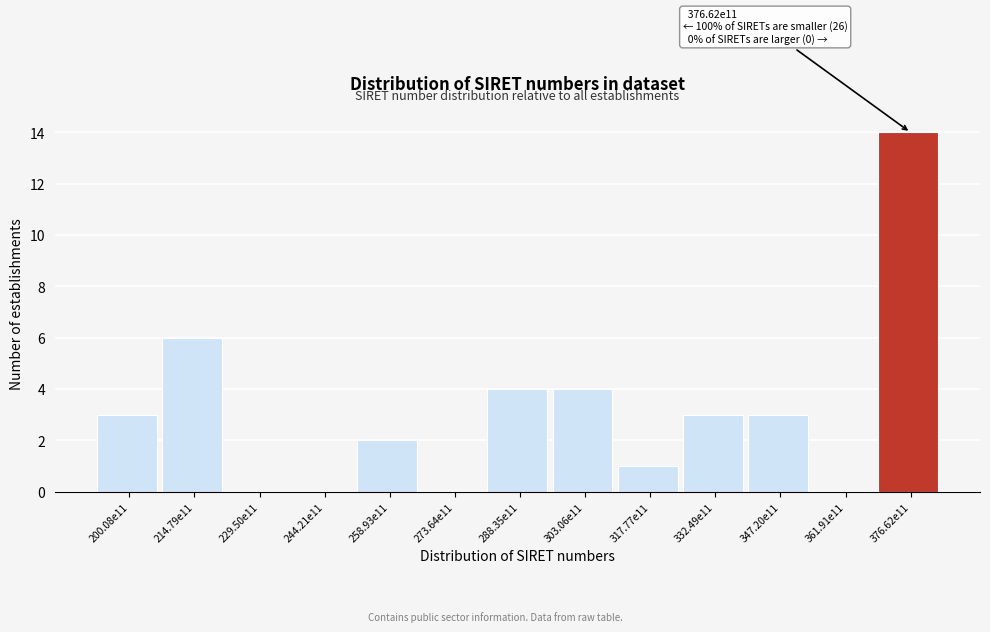

Reading left to right, extract all data points from this chart.

200.08e11=3	214.79e11=6	229.50e11=0	244.21e11=0	258.93e11=2	273.64e11=0	288.35e11=4	303.06e11=4	317.77e11=1	332.49e11=3	347.20e11=3	361.91e11=0	376.62e11=14